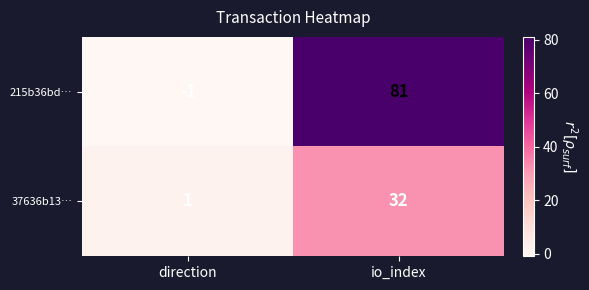

At direction, list the series in order from smallest to largest.

215b36bd…, 37636b13…